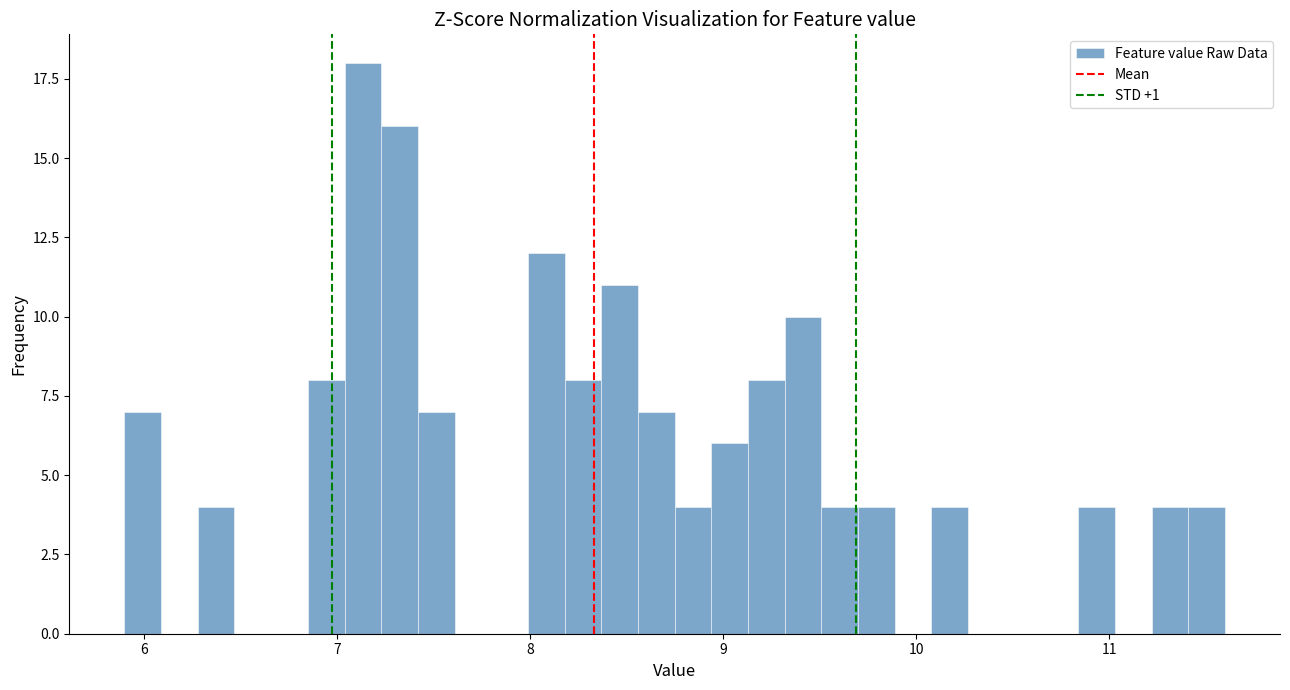

Around what value on the x-axis is the tallest bar? Give the approximate position of its centre, as read against the axis.

7.1